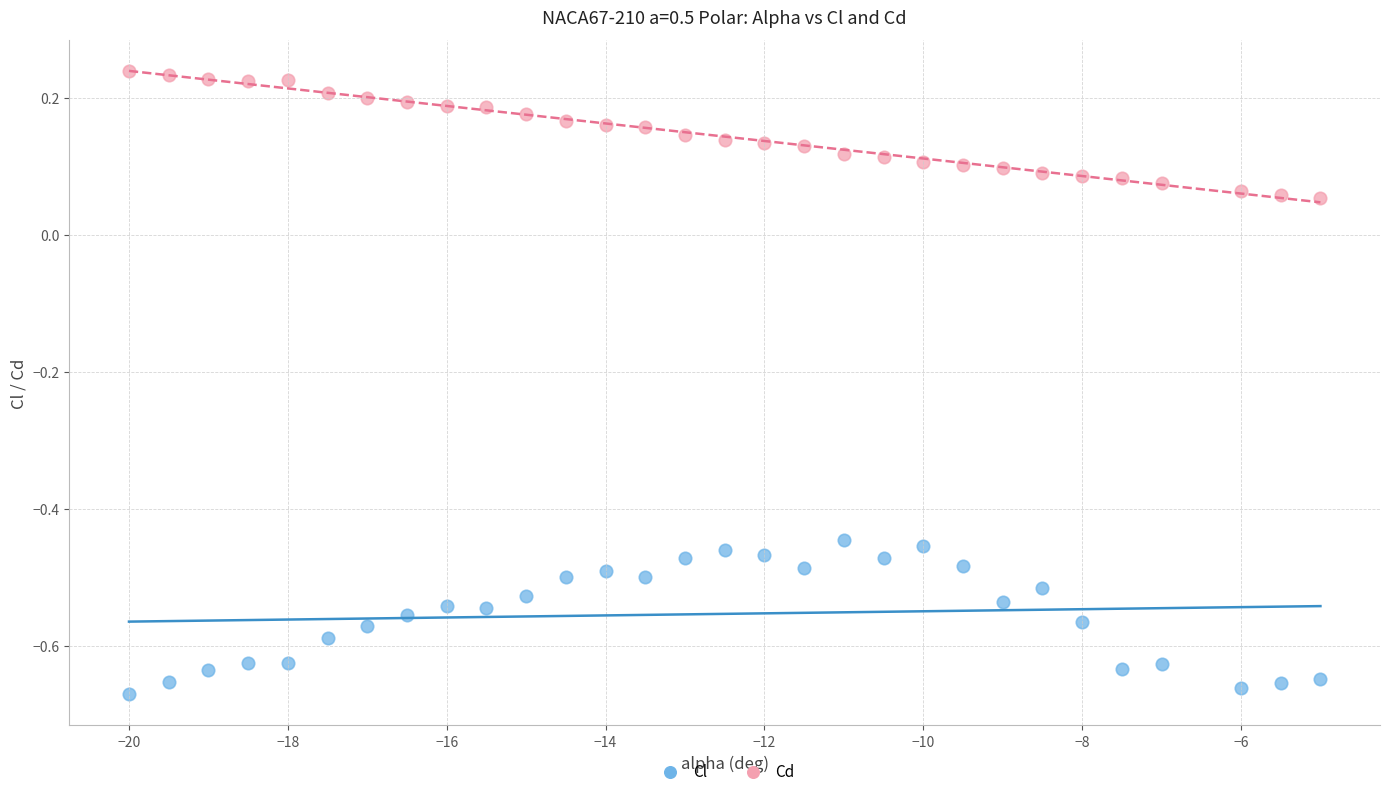

Which series contains the highest Y value?

Cd